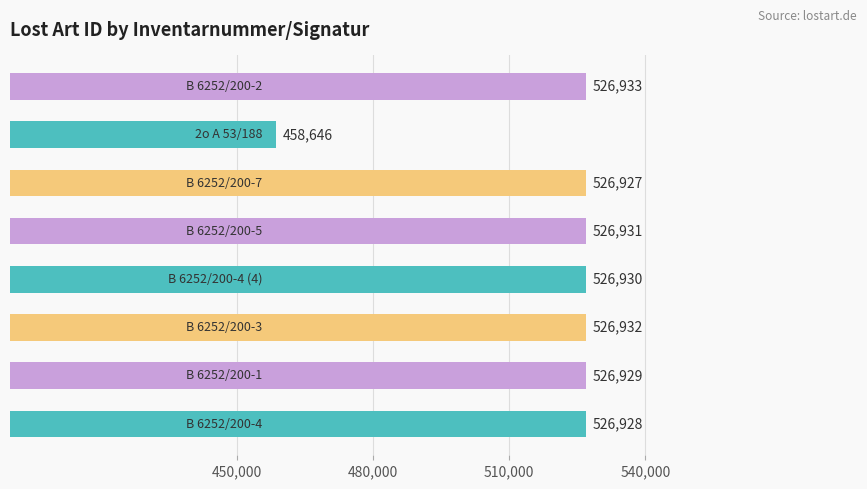

How many values are below 526930?

4